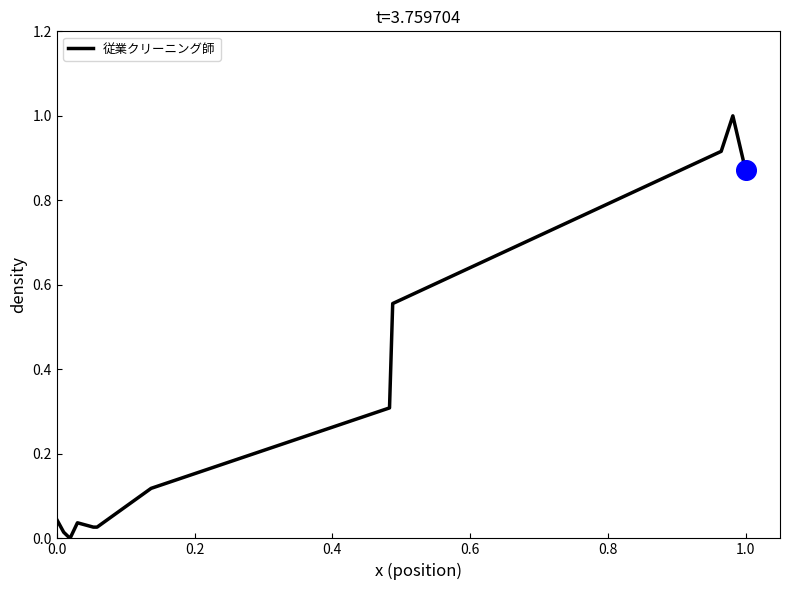

What is the greatest value displayed?

1.0